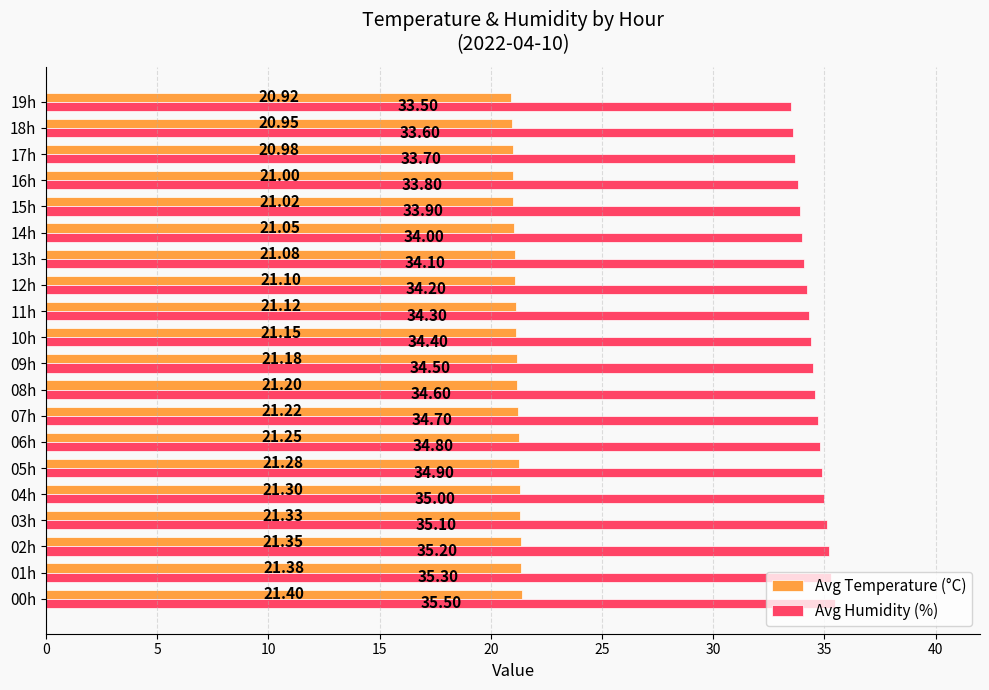

Which series has the widest spread of values?

Avg Humidity (%)